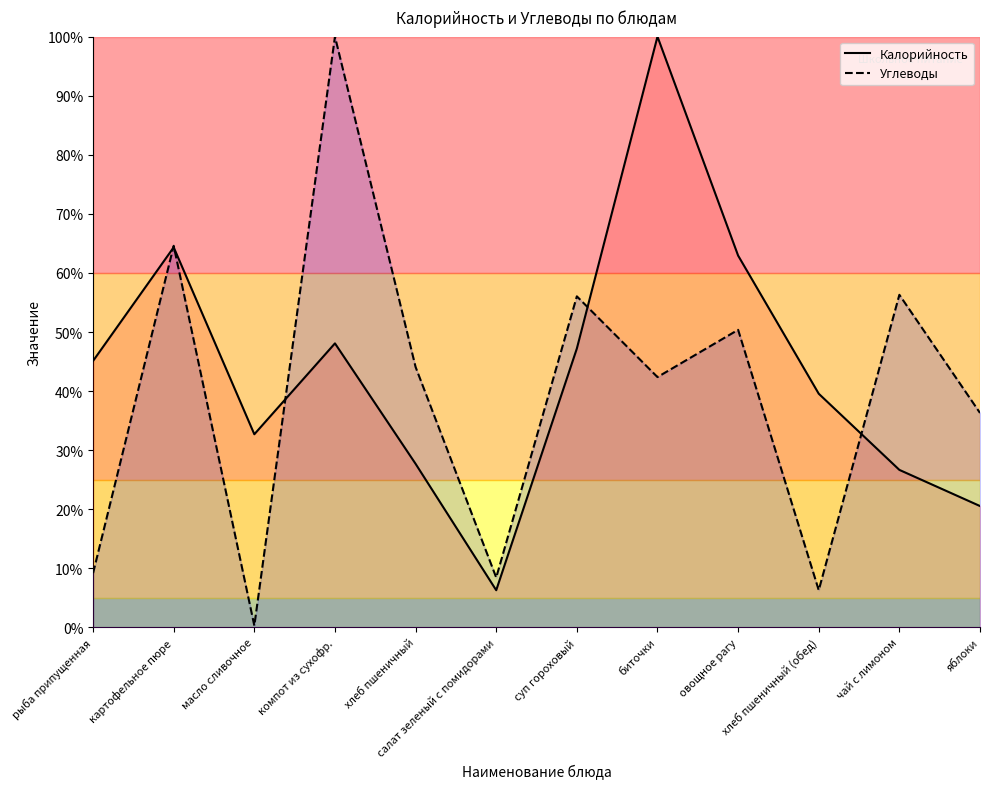

Reading left to right, list all the values displayed in this chart.

Калорийность: рыба припущенная=45.1	картофельное пюре=64.3	масло сливочное=32.7	компот из сухофр.=48.1	хлеб пшеничный=27.7	салат зеленый с помидорами=6.3	суп гороховый=47.2	биточки=100.0	овощное рагу=62.9	хлеб пшеничный (обед)=39.6	чай с лимоном=26.7	яблоки=20.5
Углеводы: рыба припущенная=9.2	картофельное пюре=64.6	масло сливочное=0.3	компот из сухофр.=100.0	хлеб пшеничный=44.1	салат зеленый с помидорами=8.4	суп гороховый=56.0	биточки=42.4	овощное рагу=50.4	хлеб пшеничный (обед)=6.3	чай с лимоном=56.3	яблоки=36.3